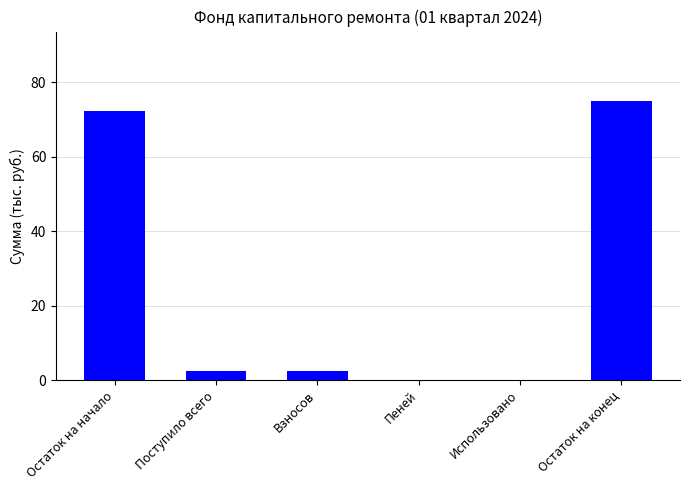

Is it true that the value at Поступило всего is 2.5?

True